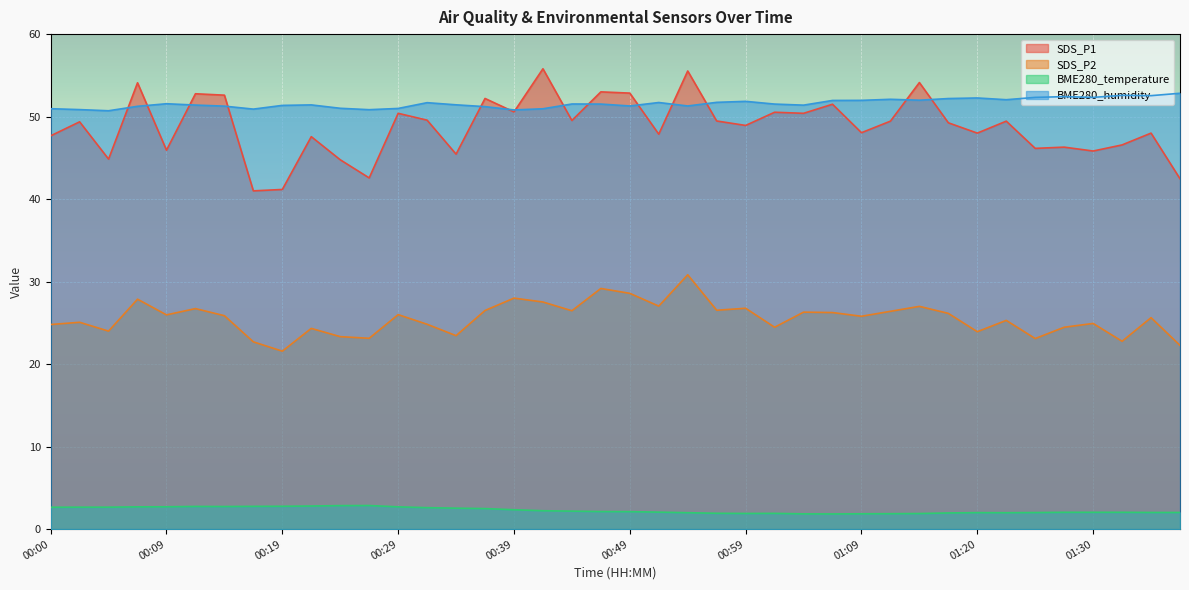

True or false: SDS_P2 and BME280_temperature intersect in this chart.

False